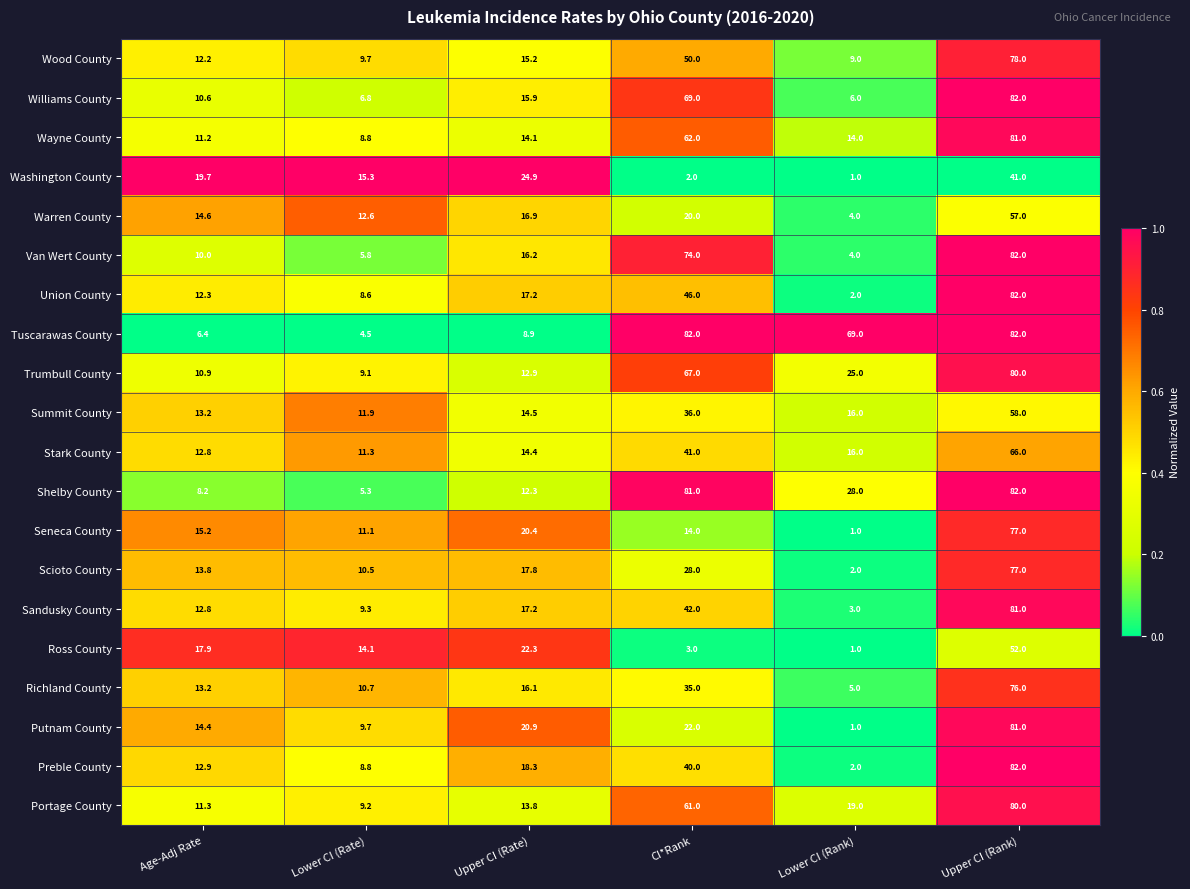

What is the sum of all Tuscarawas County values?

252.8